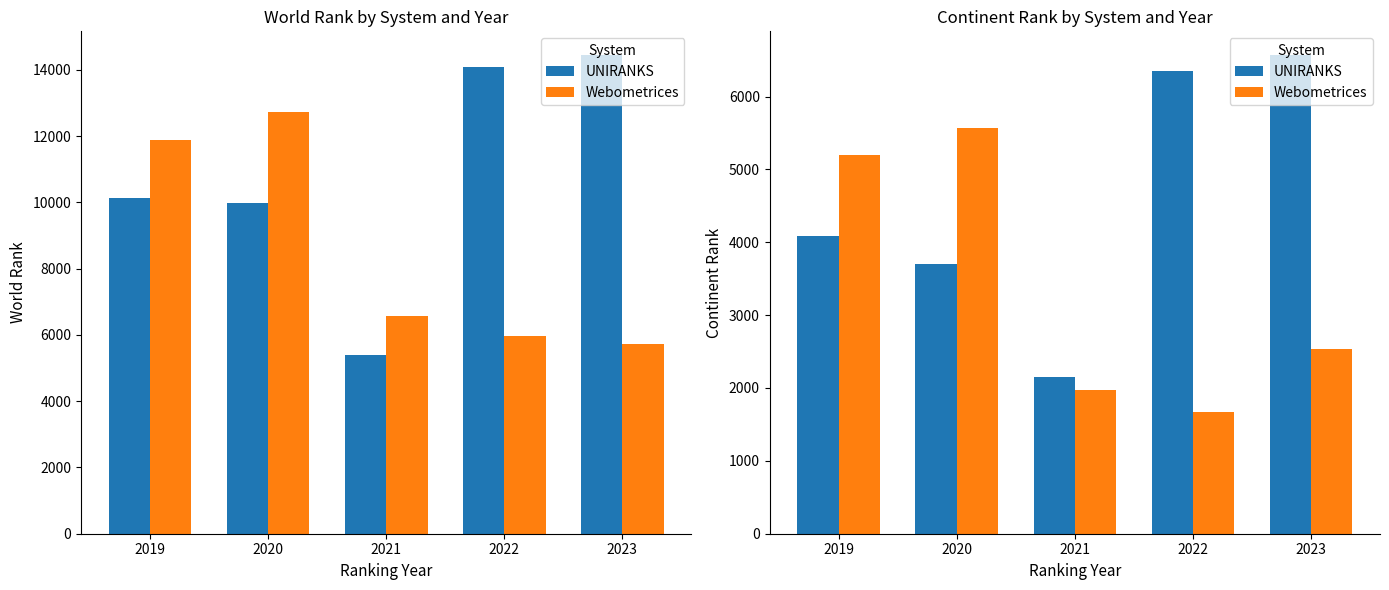

Which series has the largest total across all categories?

UNIRANKS